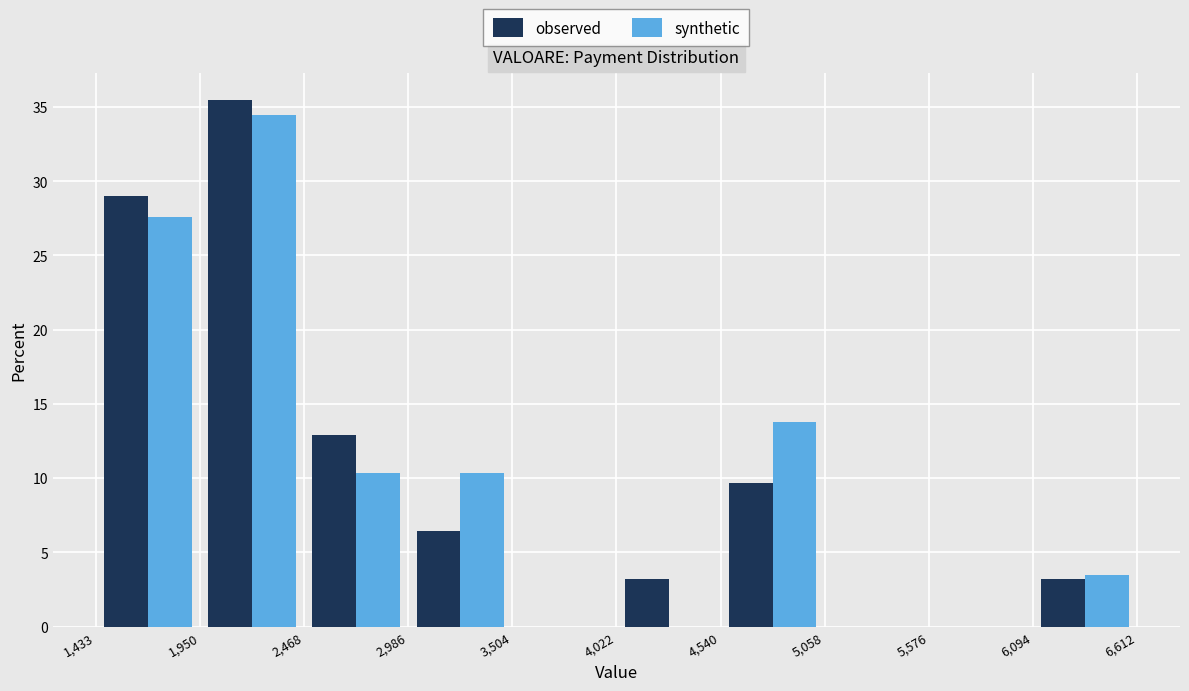

Reading left to right, transcribe this chart: for each range on the x-axis, give the height of each series' bar. The values are not printed on the chart, so give them approximately, as read against the axis.

1,433 to 1,950: observed=29.0	synthetic=27.5
1,950 to 2,468: observed=35.5	synthetic=34.5
2,468 to 2,986: observed=13.0	synthetic=10.5
2,986 to 3,504: observed=6.5	synthetic=10.5
3,504 to 4,022: observed=0	synthetic=0
4,022 to 4,540: observed=3.0	synthetic=0
4,540 to 5,058: observed=9.5	synthetic=14.0
5,058 to 5,576: observed=0	synthetic=0
5,576 to 6,094: observed=0	synthetic=0
6,094 to 6,612: observed=3.0	synthetic=3.5